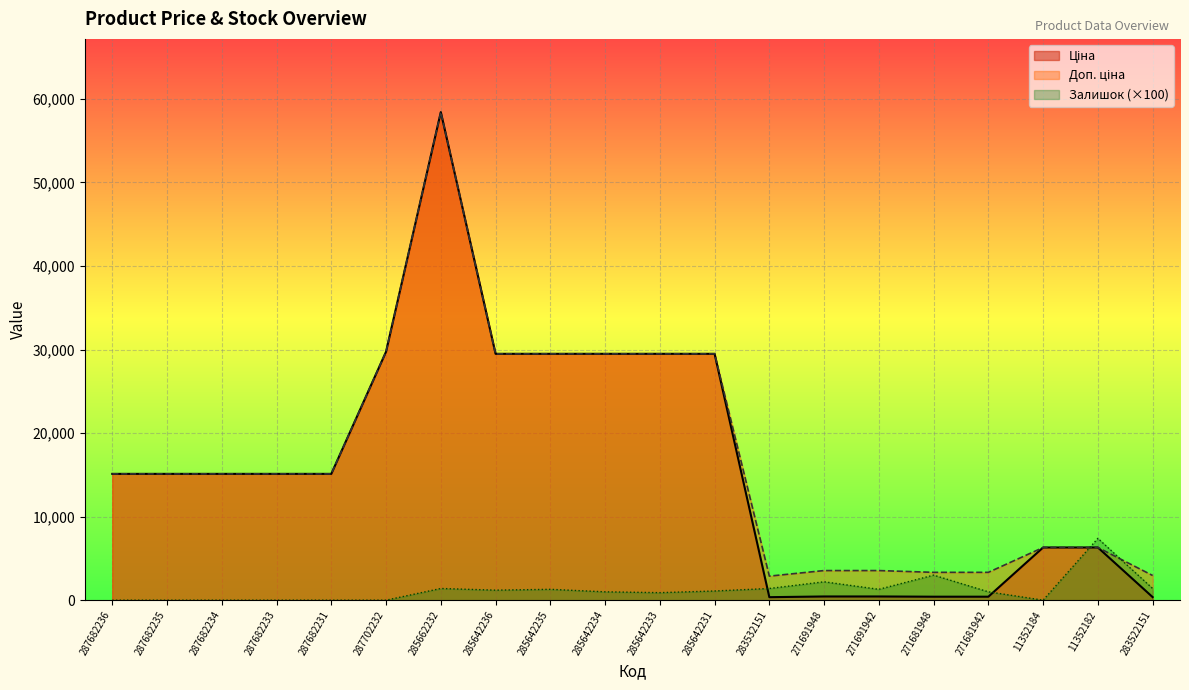

List the series in order of their peak value, highest first.

Ціна, Доп. ціна, Залишок